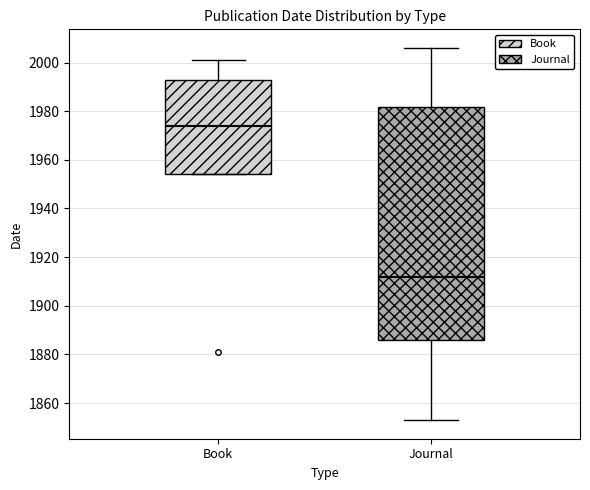

Reading left to right, transcribe this box plot: for each box, give where its median line is, the range the box spans, and where its two whiskers end, as read against the y-axis. The values are not printed on the chart, so give them approximately, as read against the axis.

Book: median 1974, box 1954 to 1994, whiskers 1954 to 2002
Journal: median 1912, box 1886 to 1982, whiskers 1854 to 2006